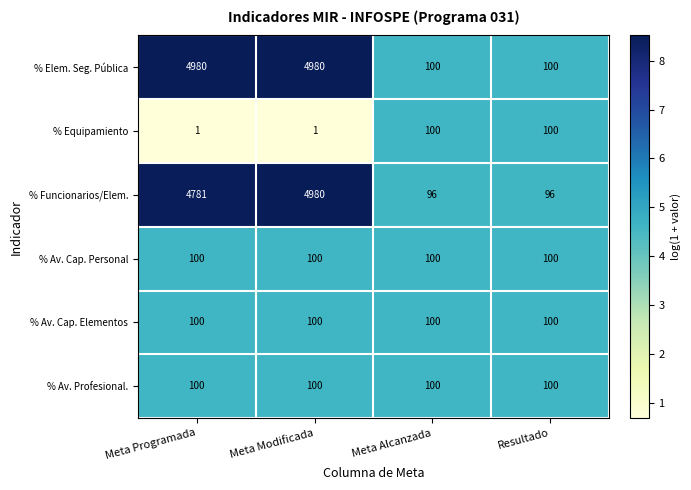

The value of % Av. Cap. Elementos at Meta Modificada is 137. True or false?

False